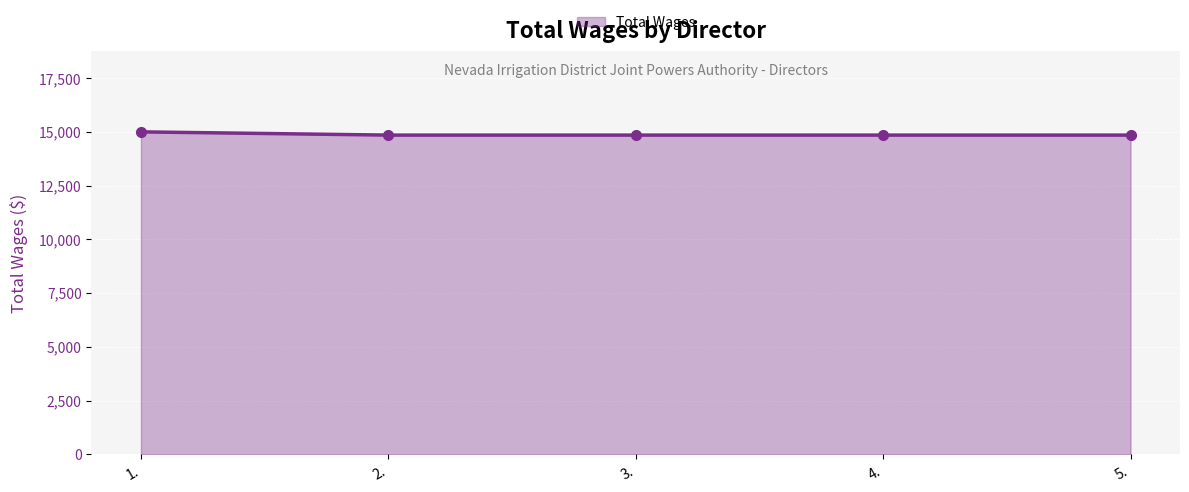

Approximately how many times larger is the value at 1. compared to 5.?

1.0